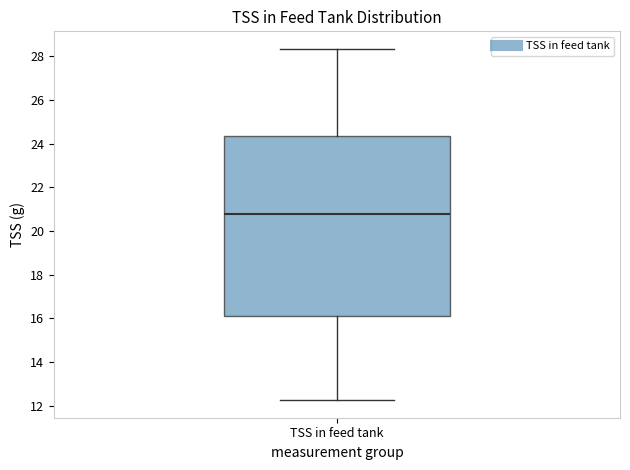

Where is the upper edge of the box for TSS in feed tank on the y-axis? The values are not printed on the chart, so give them approximately, as read against the axis.

24.4